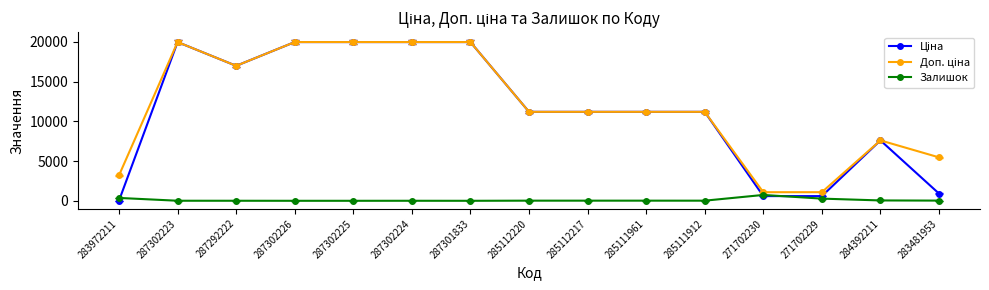

What is the difference between the highest and lowest values at 271702230?

491.7